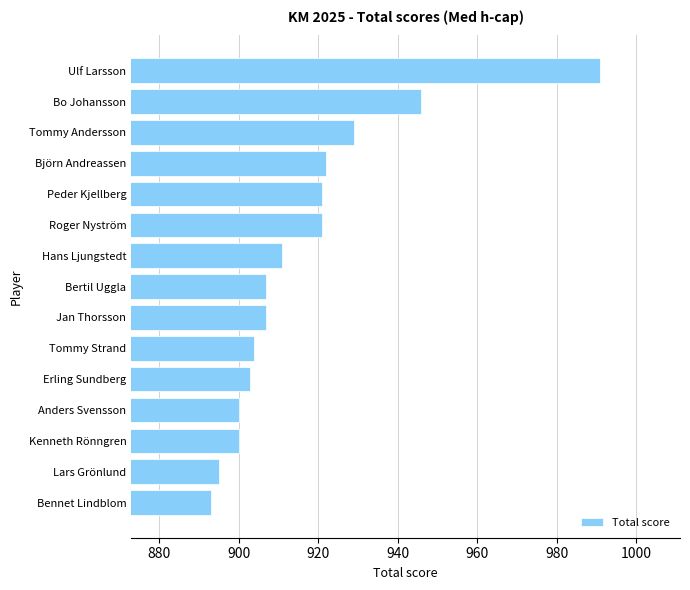

How many categories are shown in the chart?

15